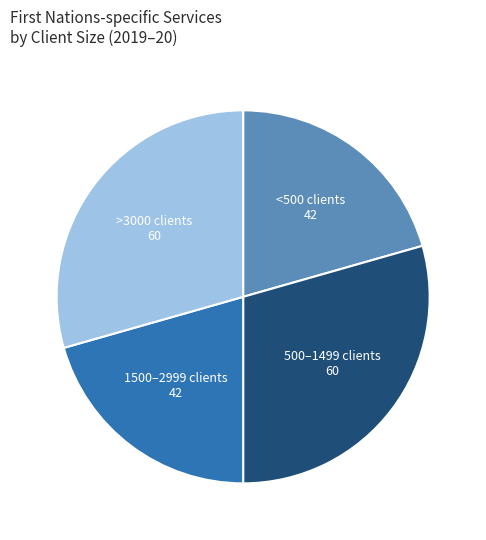

Does any single category account for the majority?

No